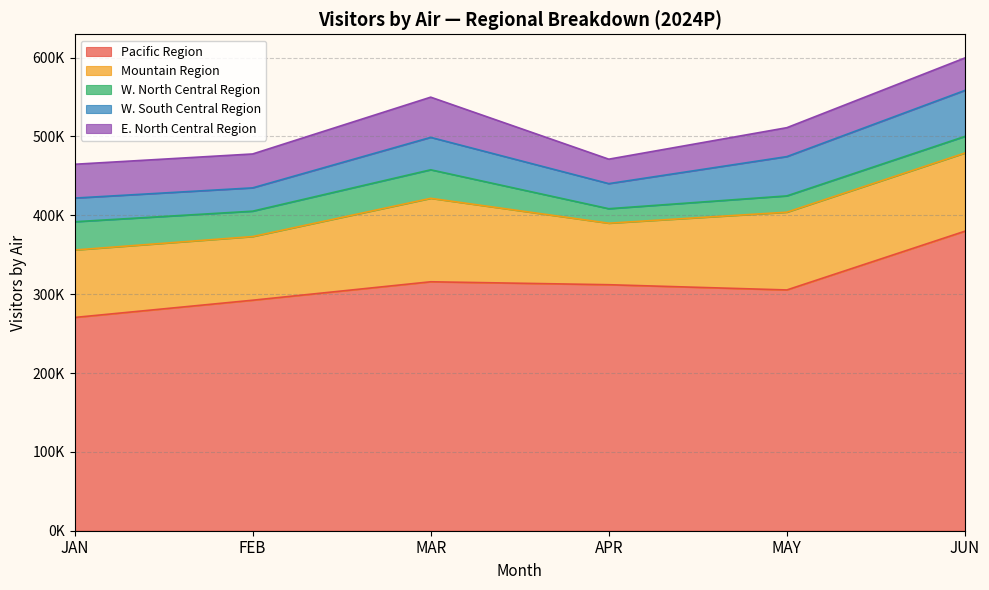

How many series are shown in this chart?

5